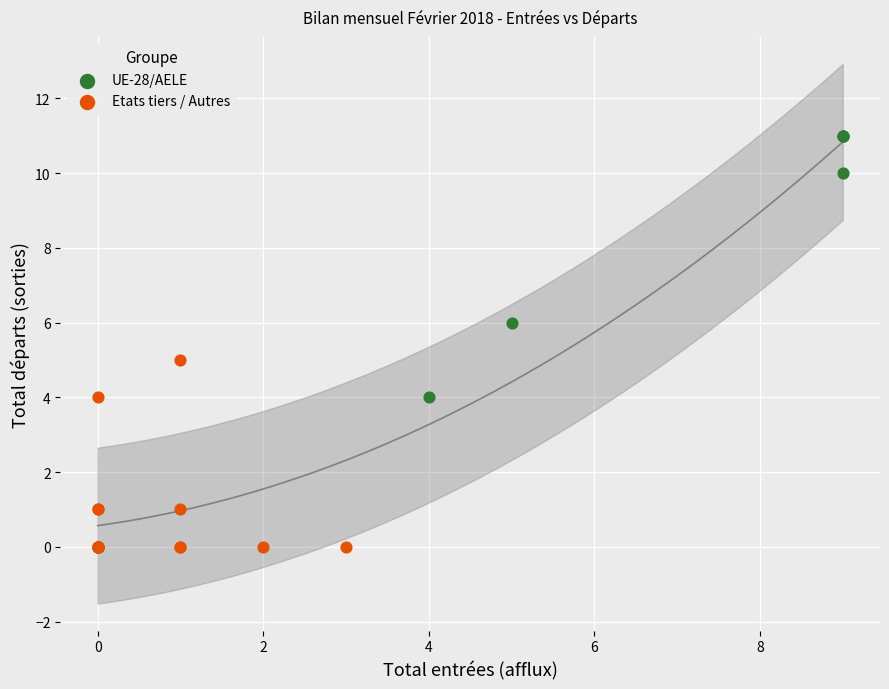

Which series contains the highest Y value?

UE-28/AELE